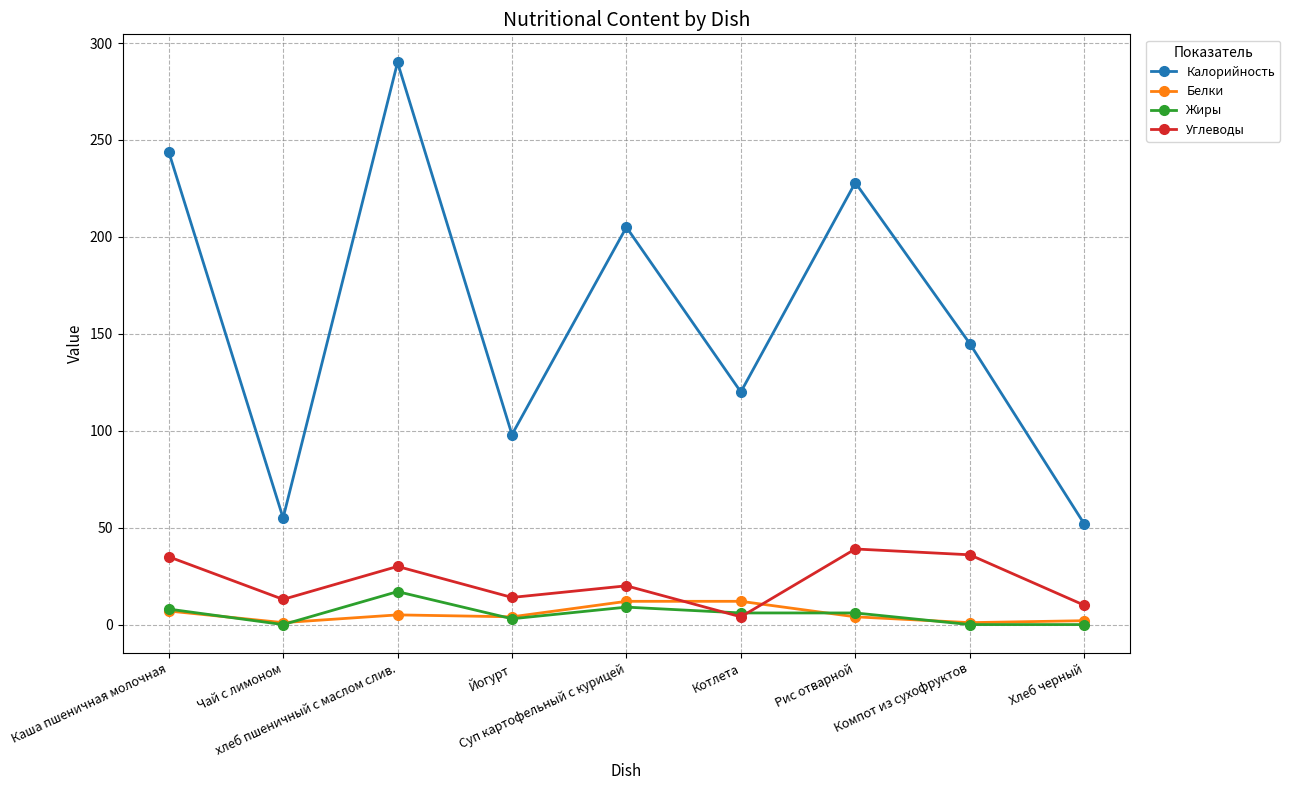

True or false: Калорийность and Жиры cross at least once.

False